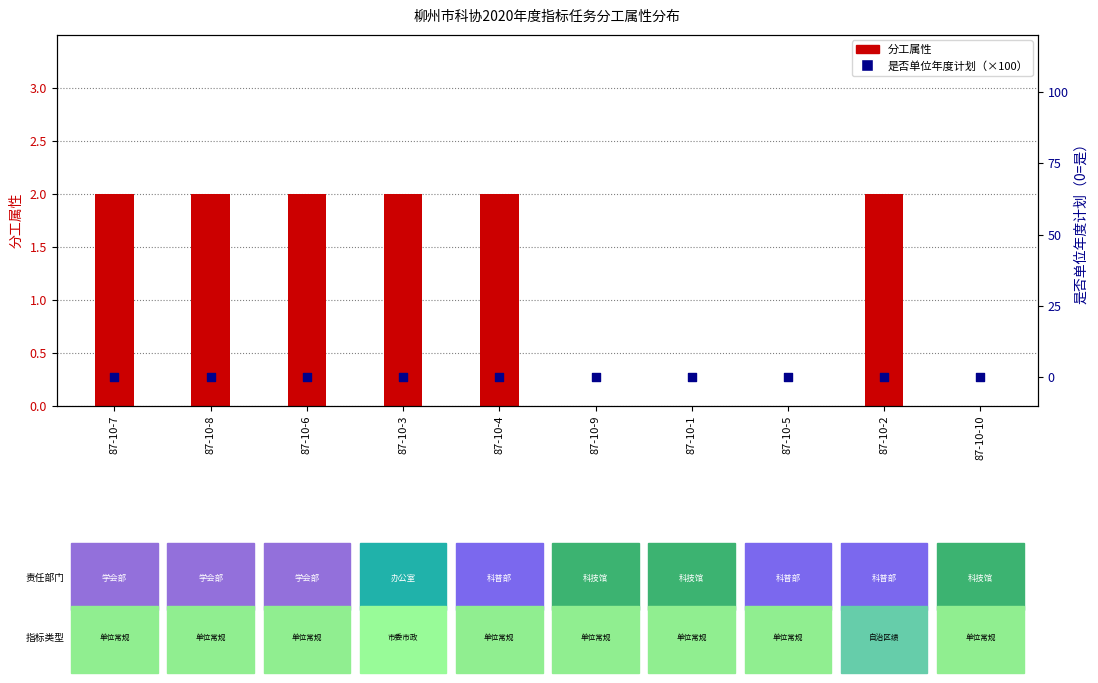

Which series reaches the maximum Y coordinate?

分工属性